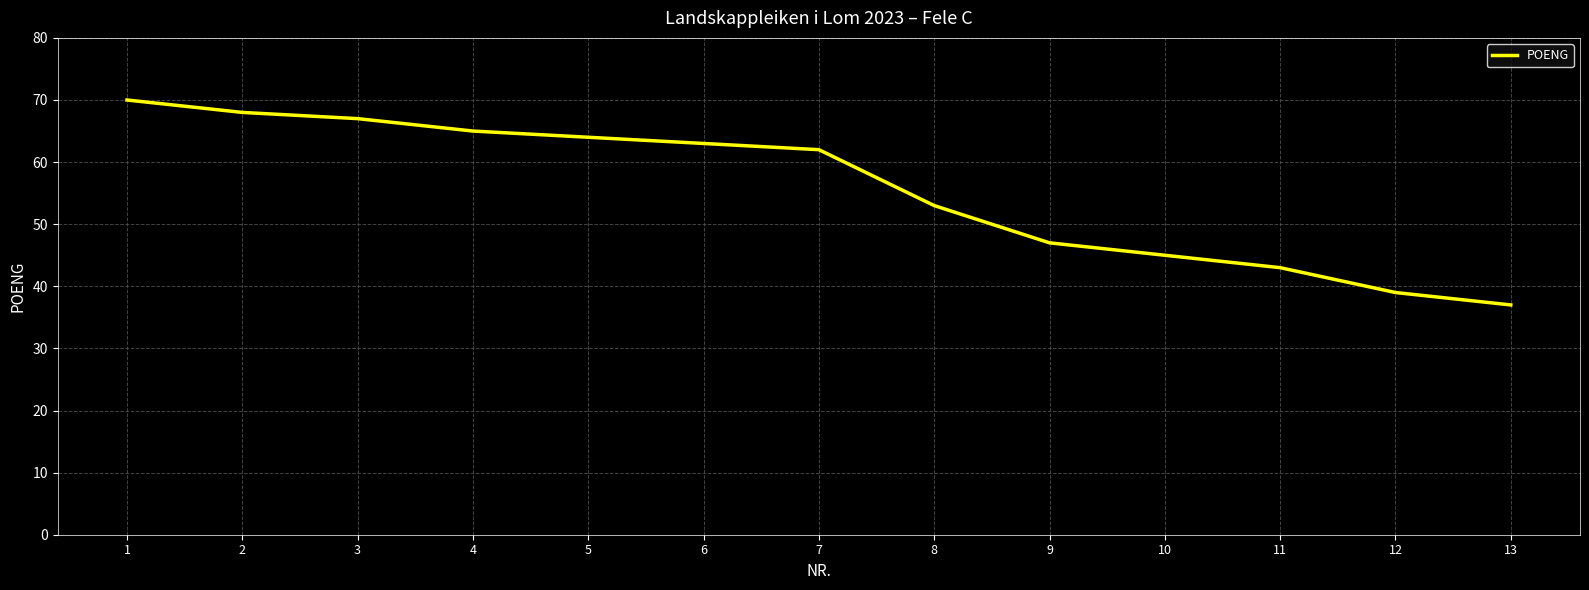

True or false: the data shows 33 at 4.

False